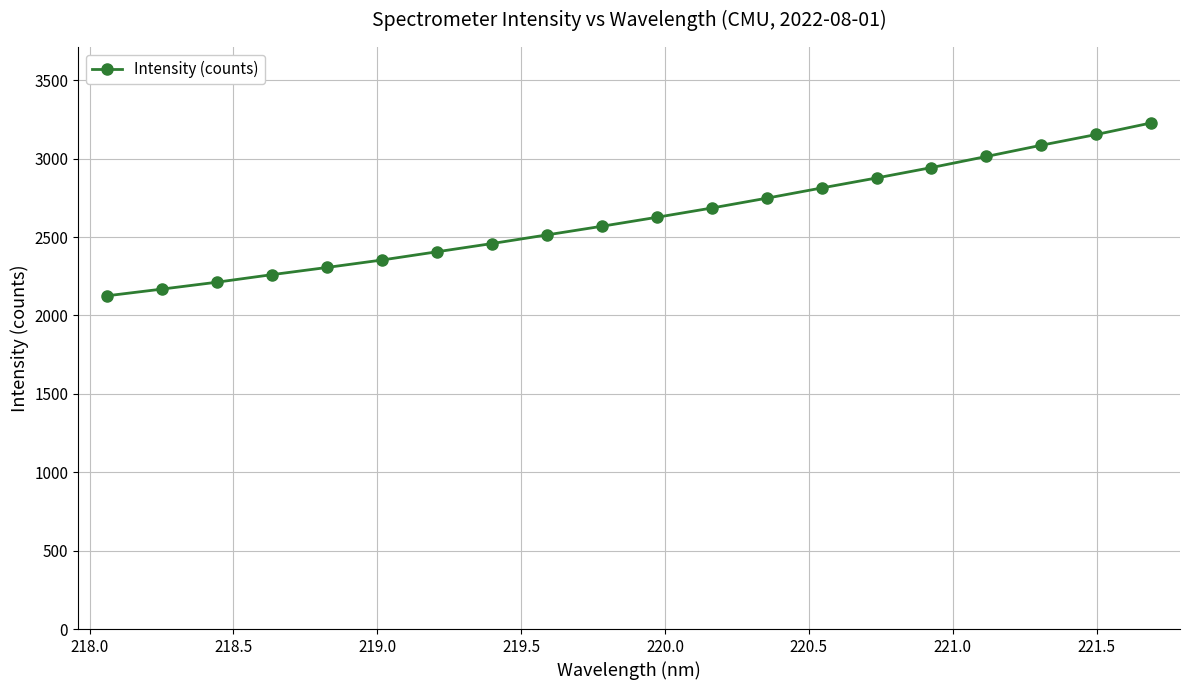

What is the minimum value shown in the chart?

2125.0